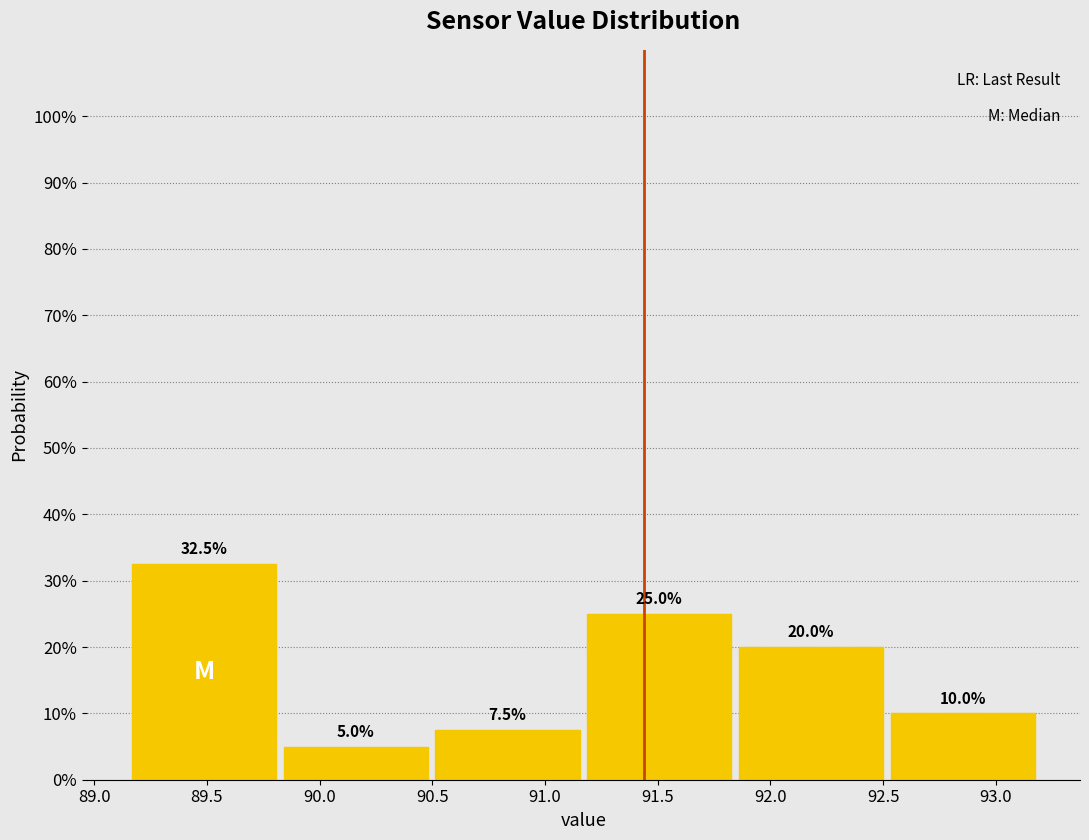

Which range on the x-axis has the tallest bar?

89.15 to 89.80